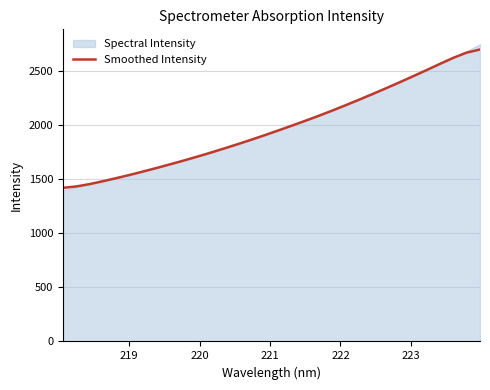

What is the minimum value shown in the chart?

1420.2